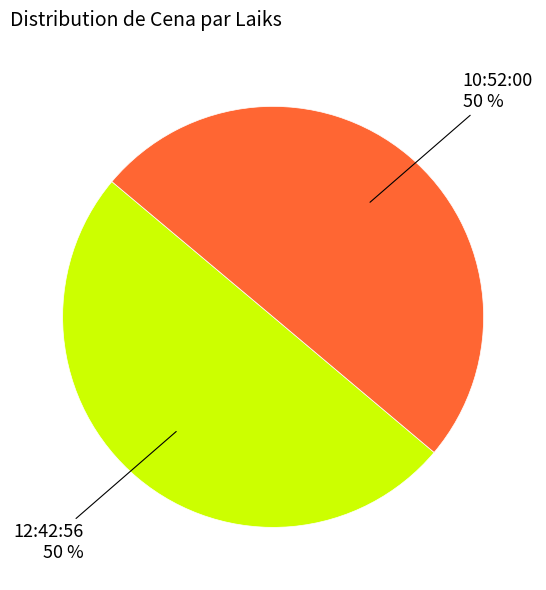

To the nearest percent, what portion does 10:52:00 represent?

50%